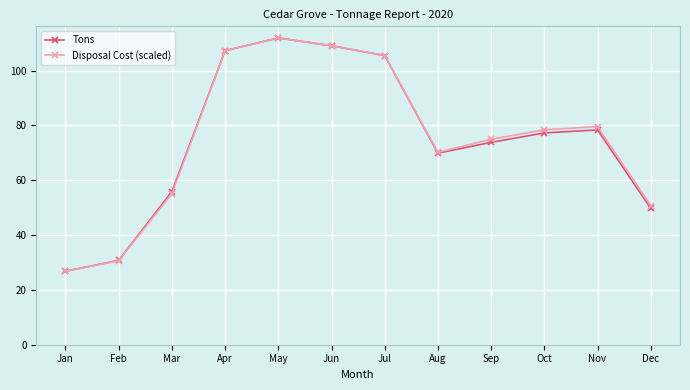

What is the maximum value for Disposal Cost (scaled)?

111.9